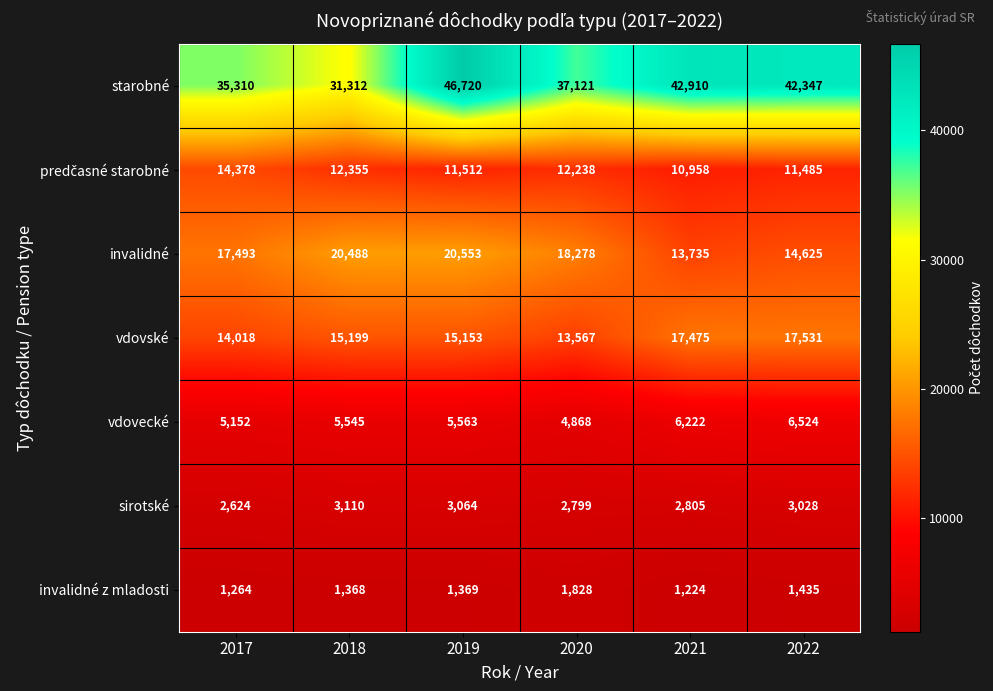

What is the sum of the starobné values at 2021 and 2020?

80031